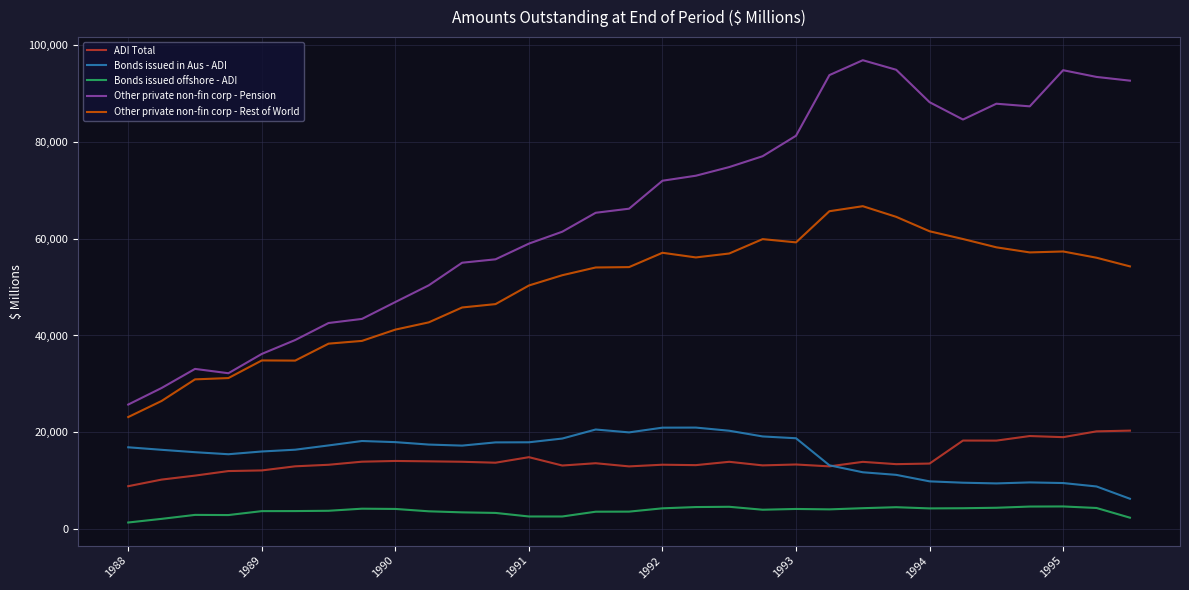

What is the maximum value for ADI Total?

20341